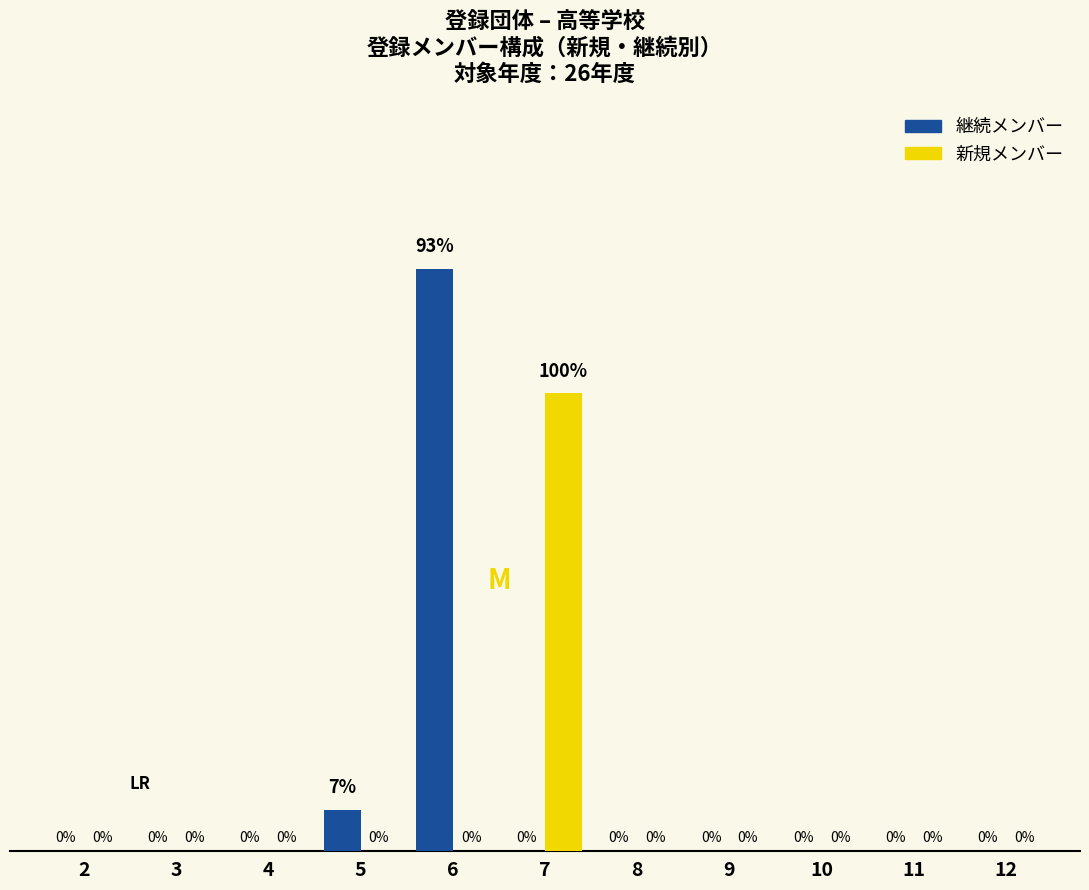

Does the chart contain stacked bars?

No